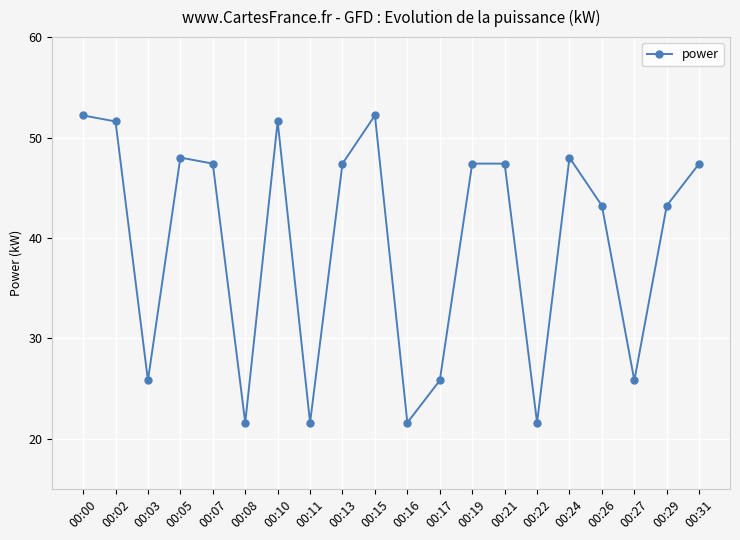

The value at 00:29 is 43.2. True or false?

True